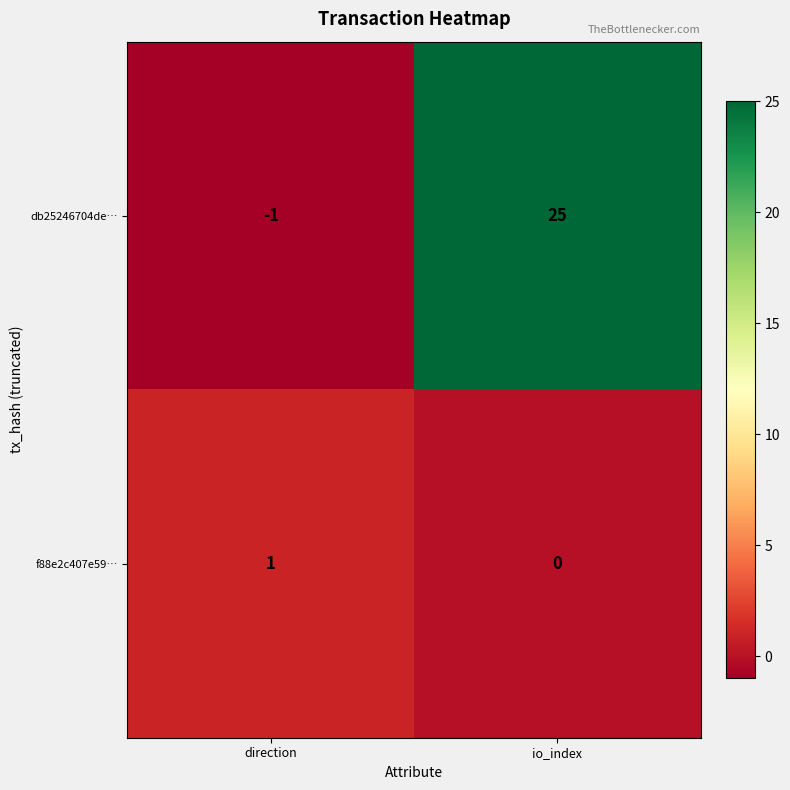

Reading right to left, extract all data points from this chart.

db25246704de…: io_index=25	direction=-1
f88e2c407e59…: io_index=0	direction=1